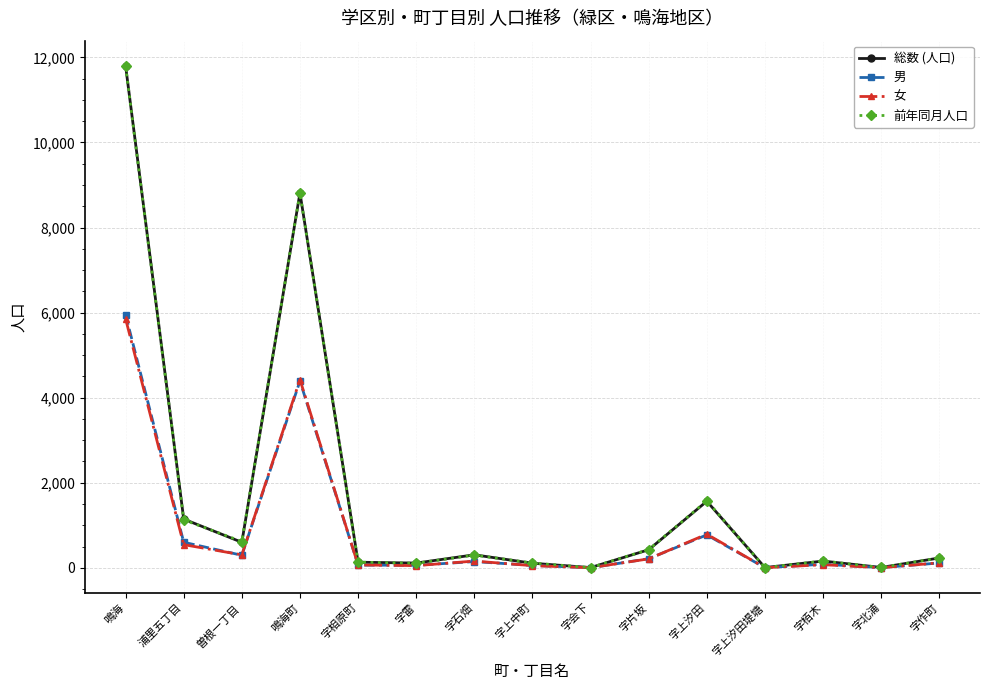

At which category is the sum across all series the highest?

鳴海